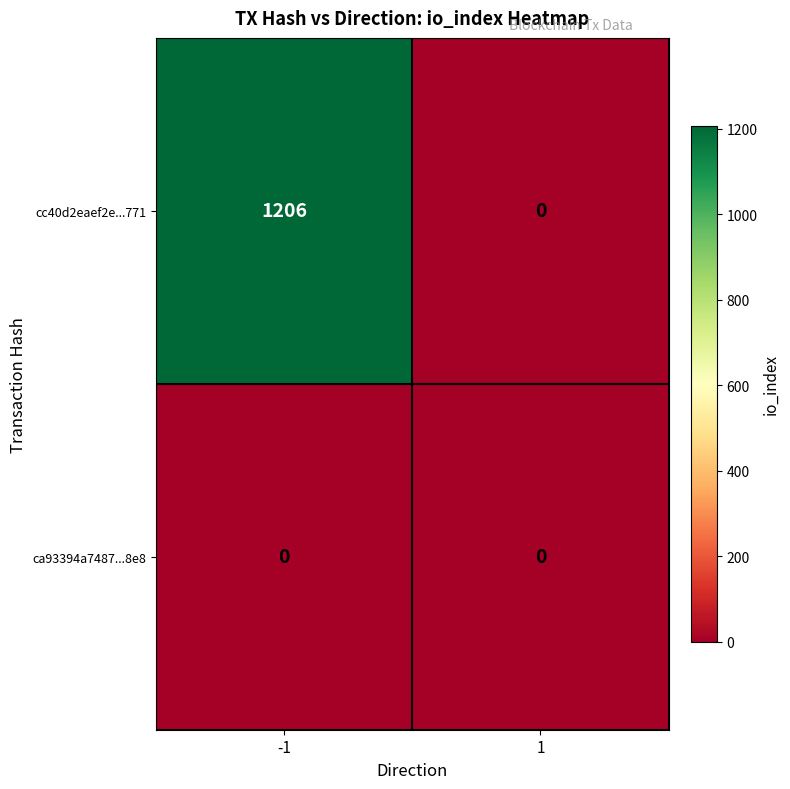

Rank the series by their average value, from lowest to highest.

ca93394a7487...8e8, cc40d2eaef2e...771